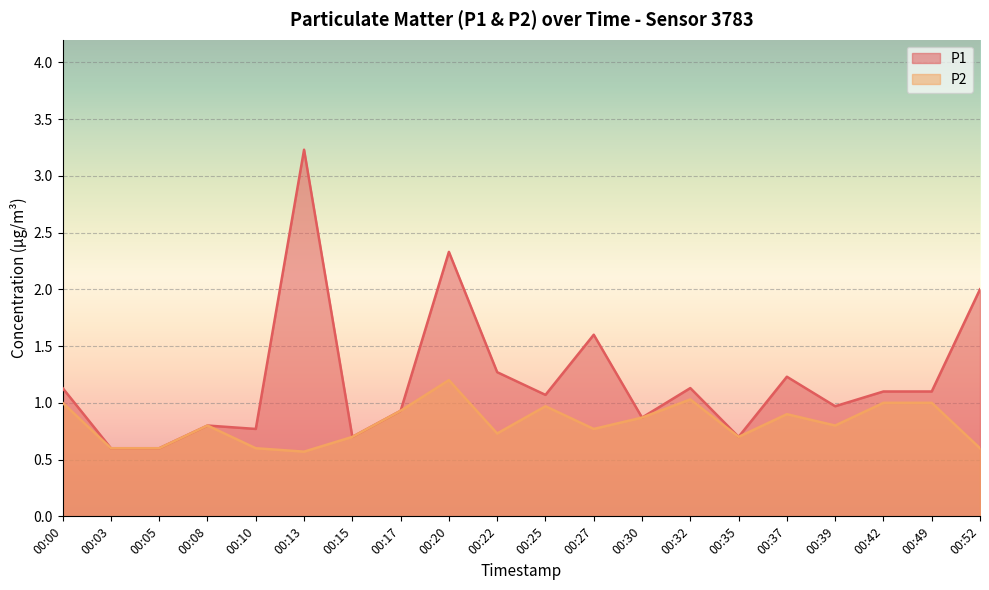

What is the value of the P1 point at the 6th from the left?

3.2